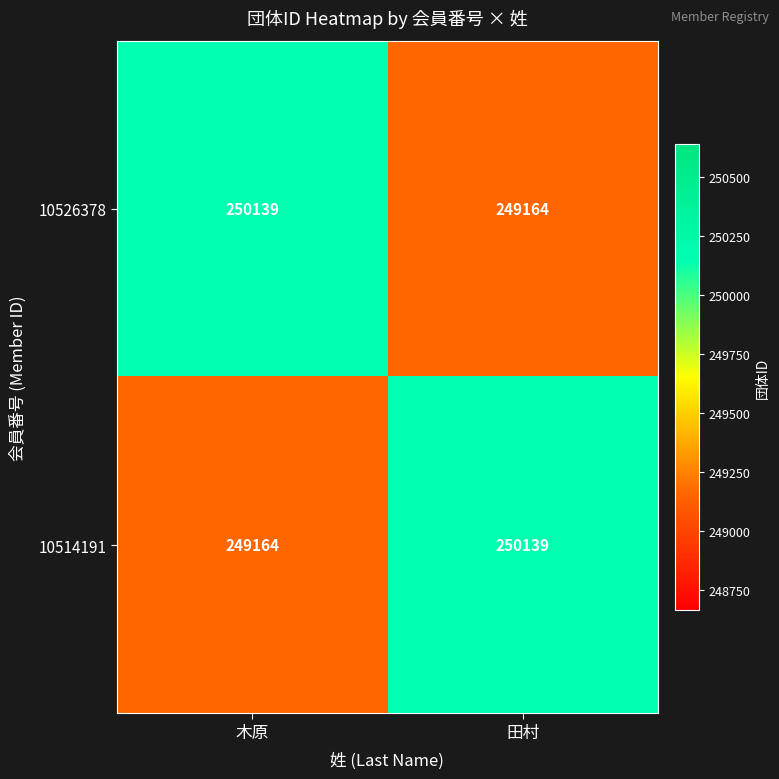

What is the maximum value for 10514191?

250139